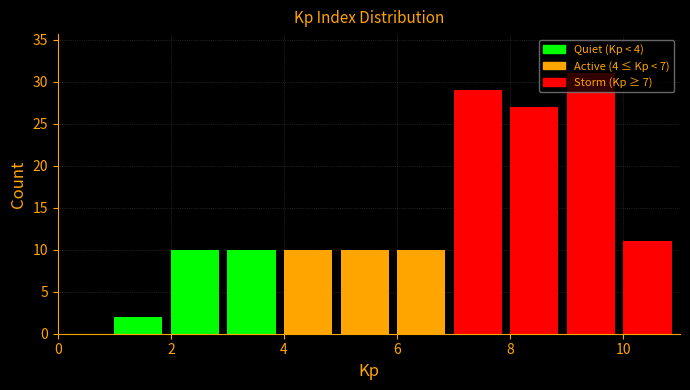

What is the height of the bar covering 9 to 10 on the x-axis? The values are not printed on the chart, so give them approximately, as read against the axis.

31